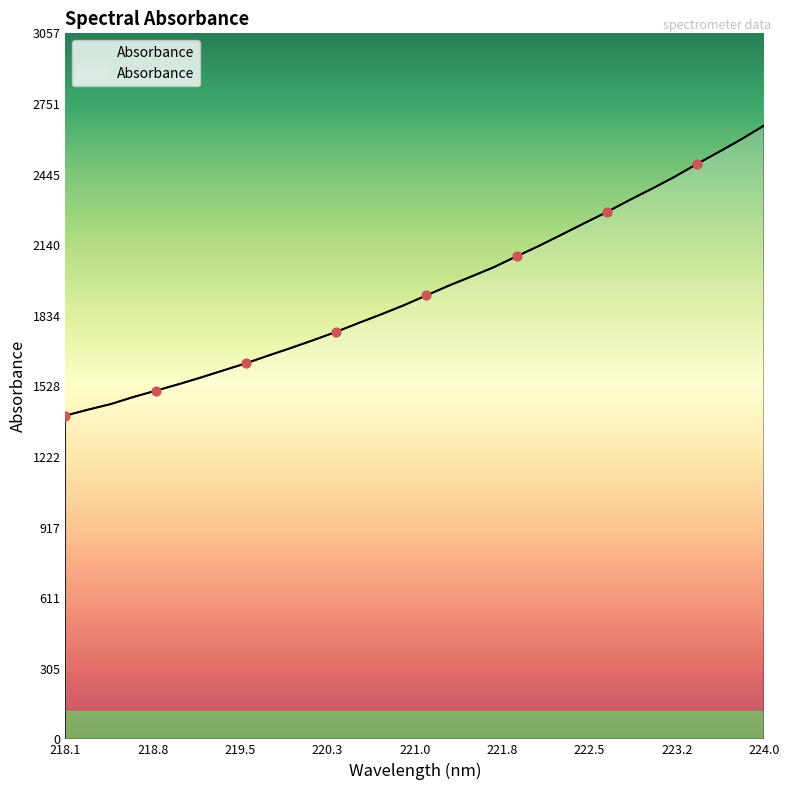

What is the minimum value shown in the chart?

1401.8